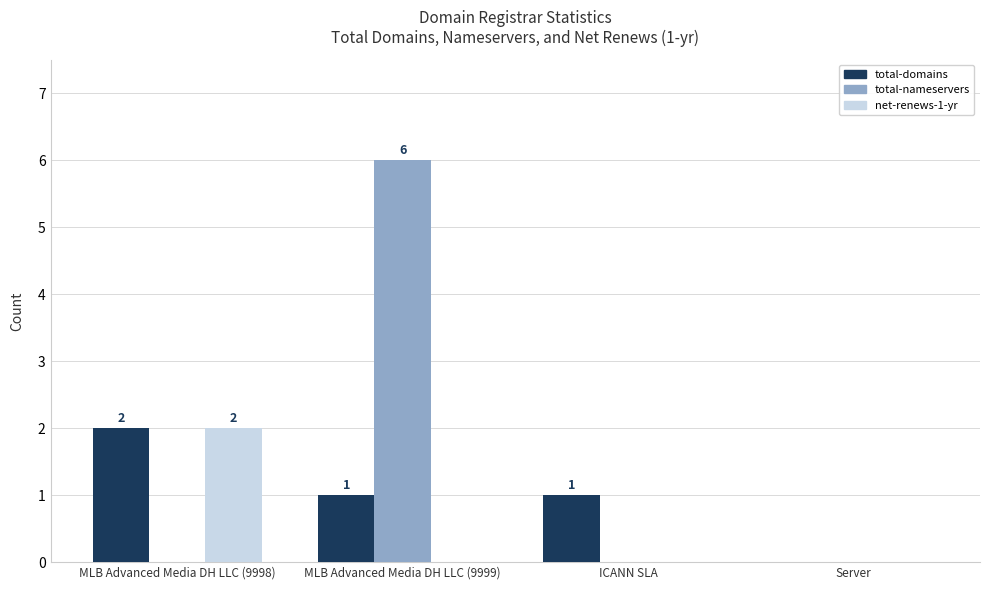

At which label does total-domains first exceed 1?

MLB Advanced Media DH LLC (9998)